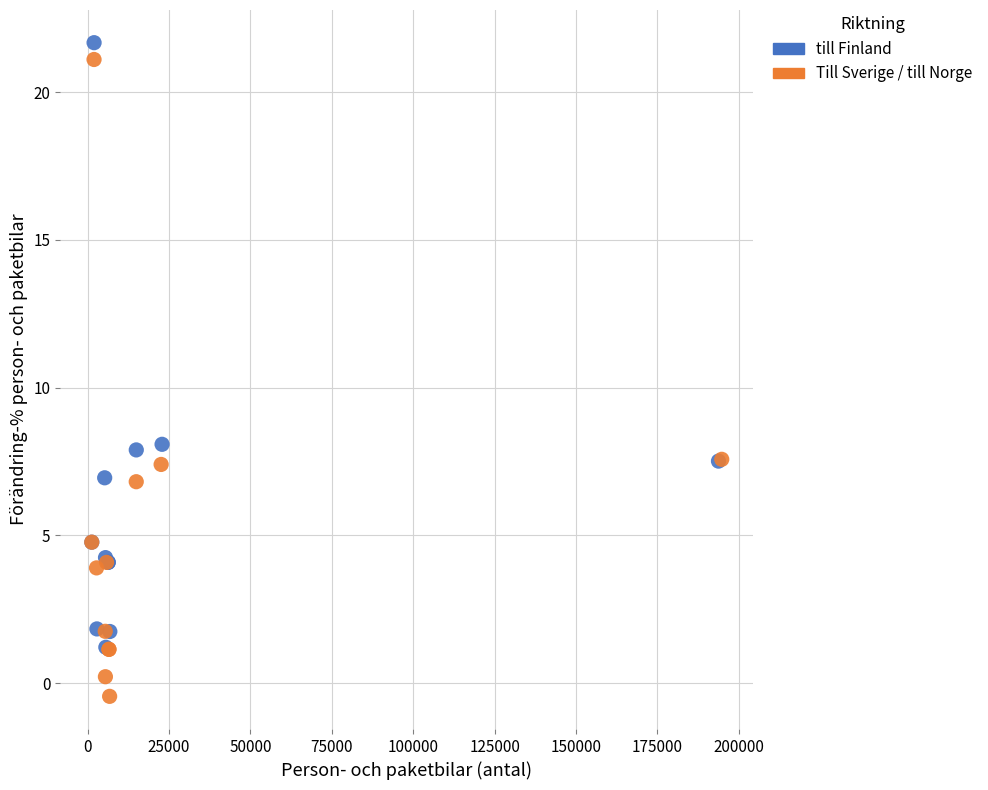

Which series contains the lowest Y value?

Till Sverige / till Norge